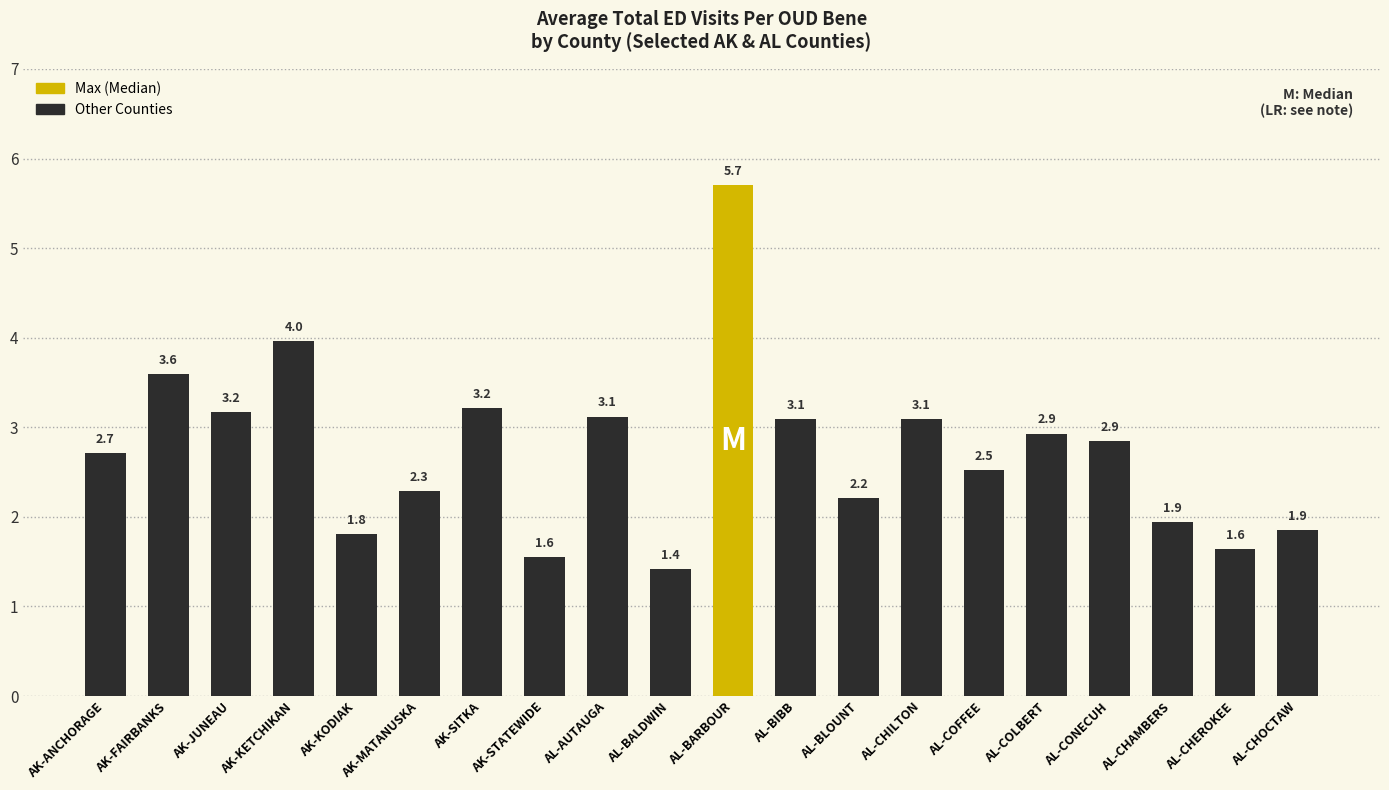

What is the label of the 20th bar from the right?

AK-ANCHORAGE